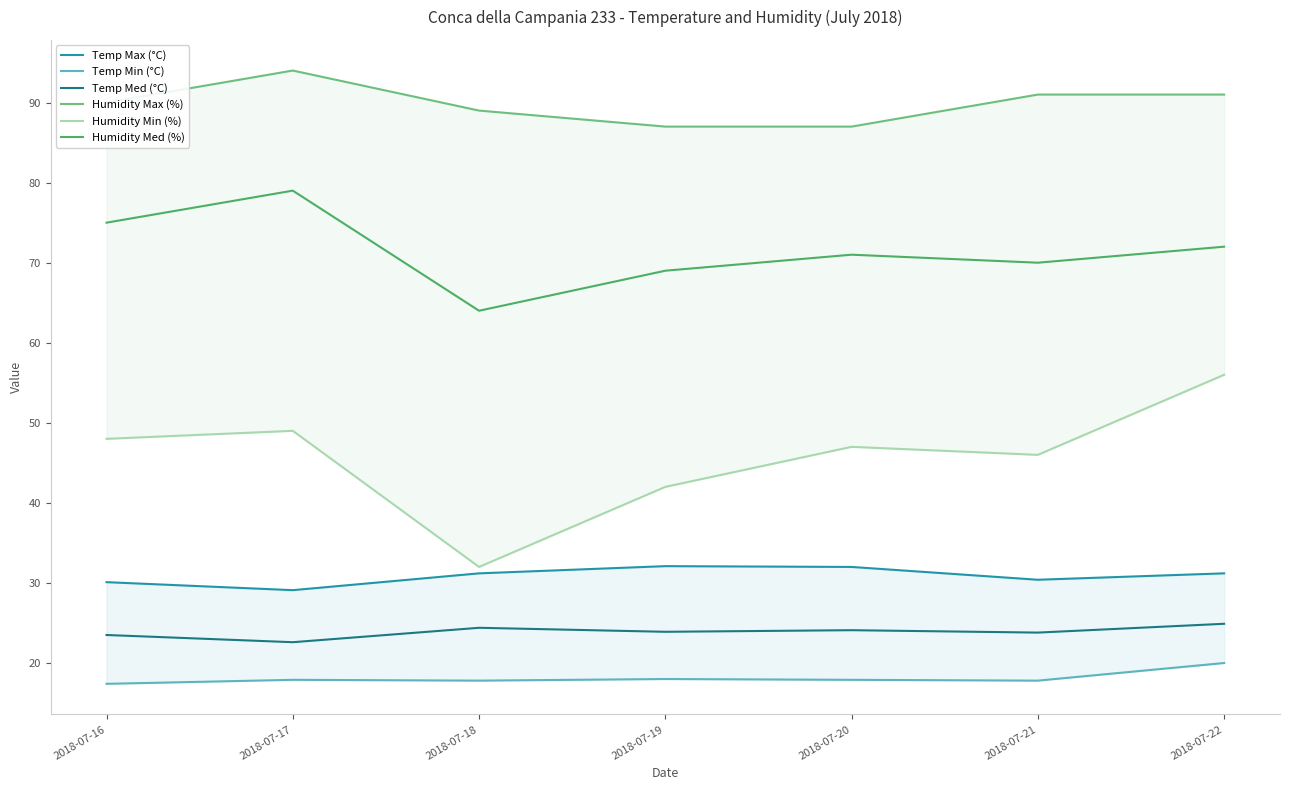

What is the sum of the Temp Min (°C) values at 2018-07-21 and 2018-07-22?

37.8